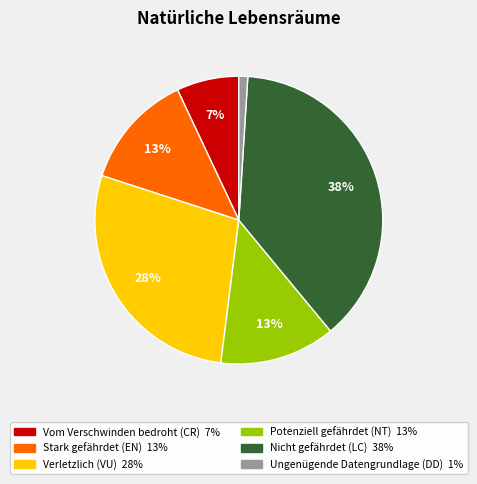

How many slices are in this pie chart?

6